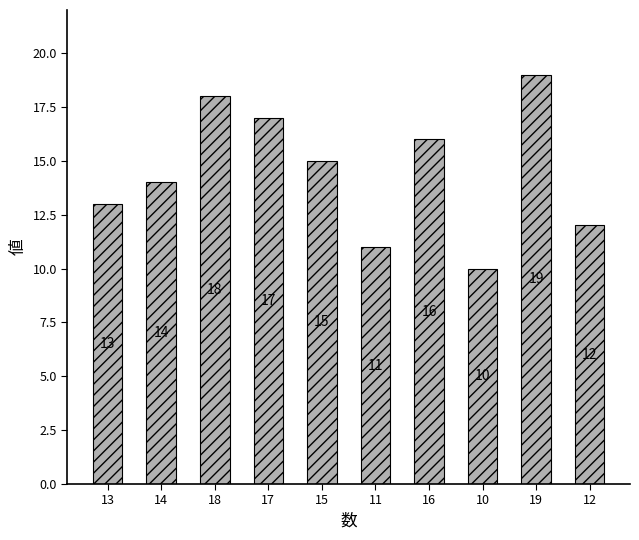

List the labels in order of value, largest first.

19, 18, 17, 16, 15, 14, 13, 12, 11, 10